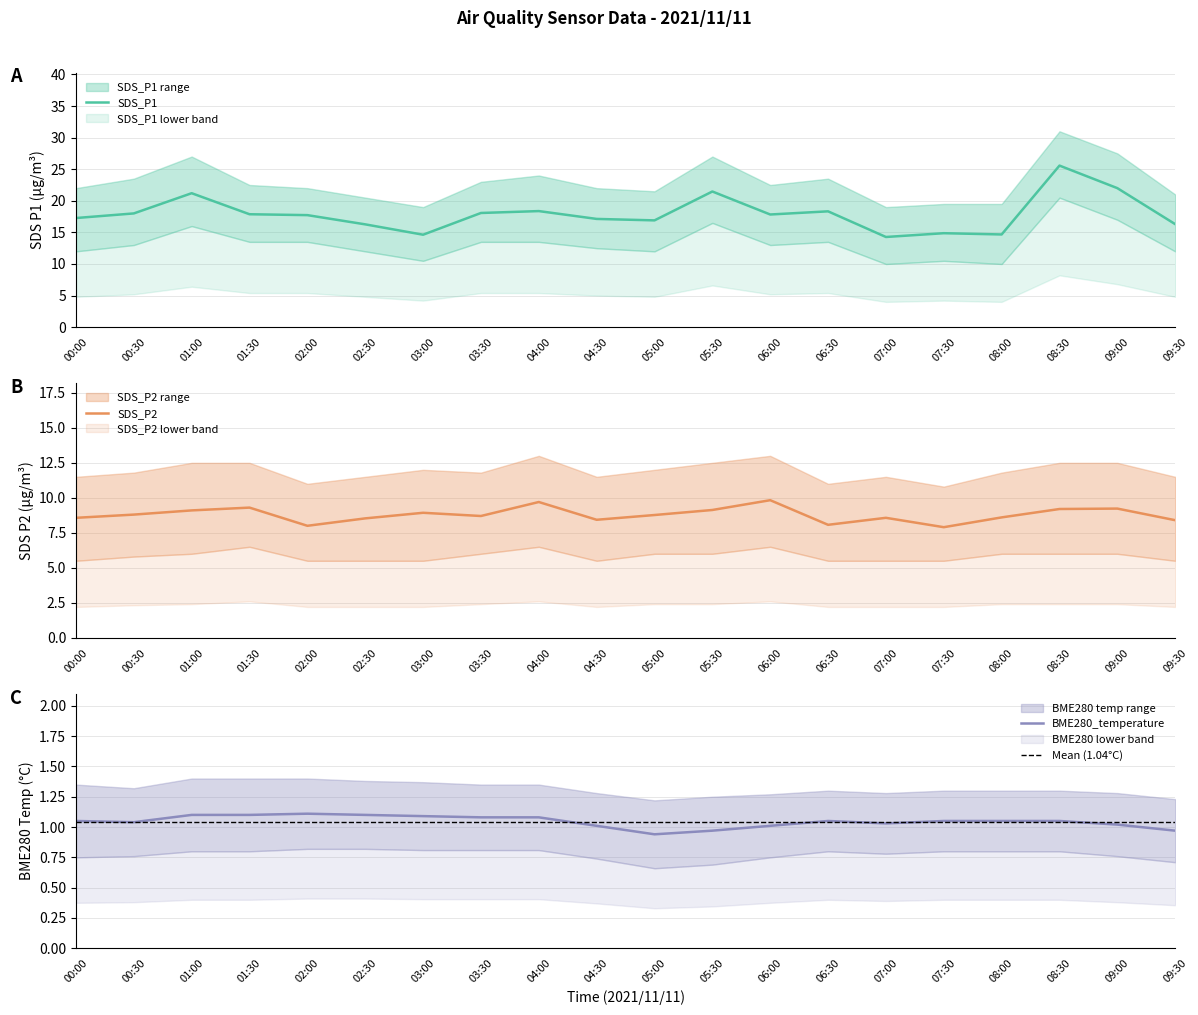

How many series are shown in this chart?

3